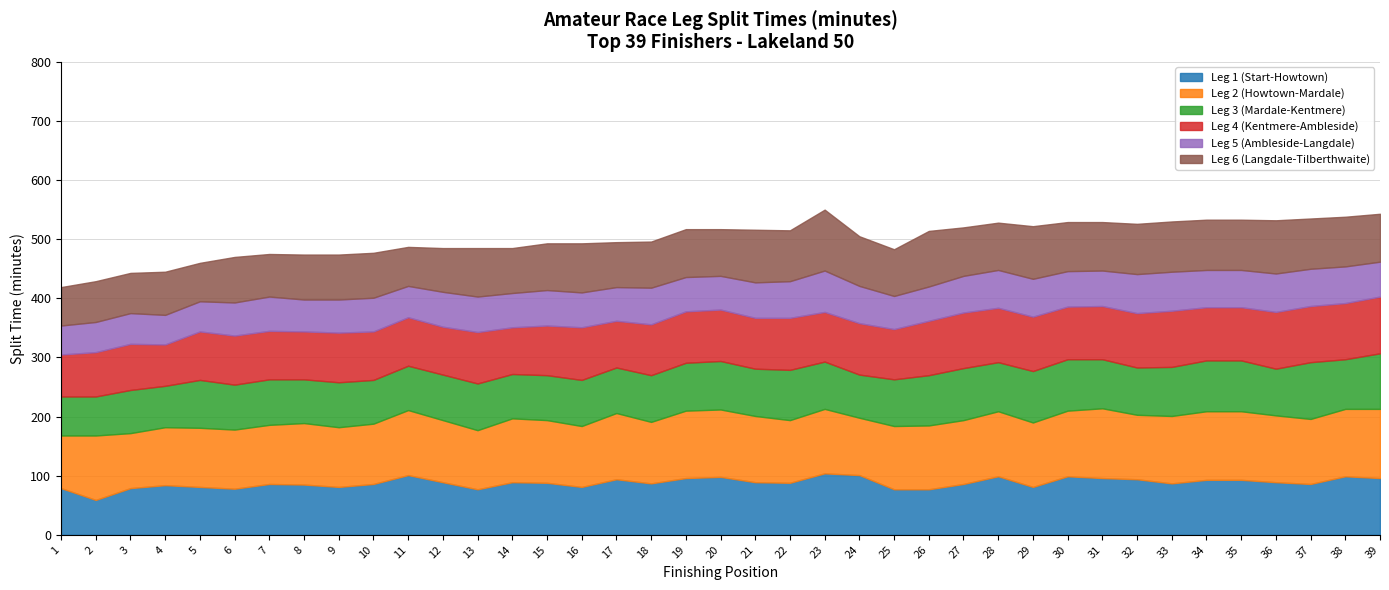

Does the chart have visible grid lines?

Yes